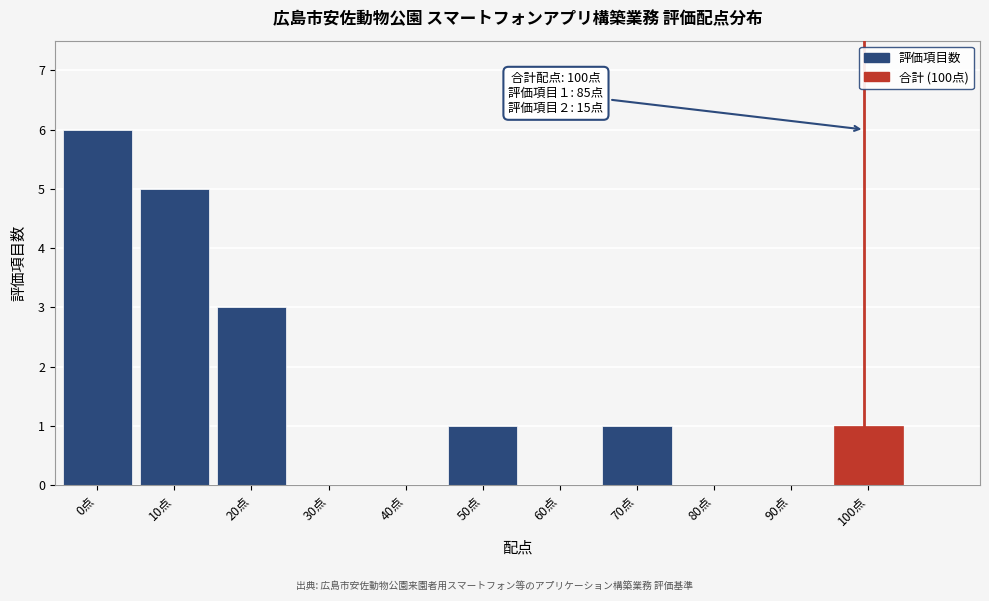

Reading left to right, transcribe all the data shown in this chart.

0点=6	10点=5	20点=3	30点=0	40点=0	50点=1	60点=0	70点=1	80点=0	90点=0	100点=1